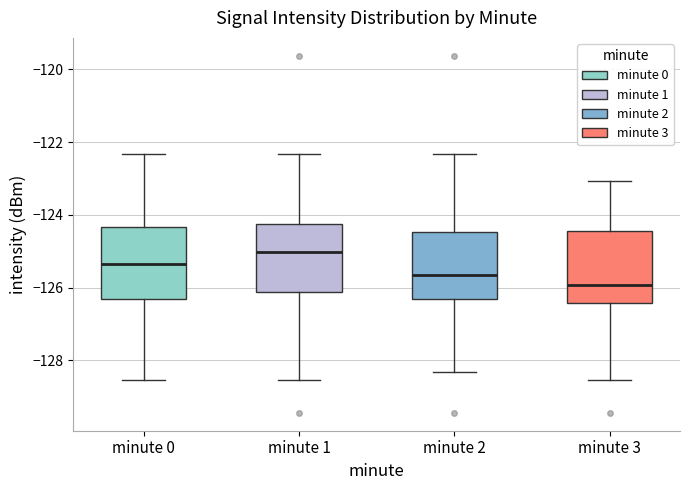

Reading left to right, read every box against the y-axis: the position of its median line, the range the box covers, and the ends of its whiskers. The values are not printed on the chart, so give them approximately, as read against the axis.

minute 0: median -125.4, box -126.4 to -124.4, whiskers -128.6 to -122.4
minute 1: median -125.0, box -126.2 to -124.2, whiskers -128.6 to -122.4
minute 2: median -125.6, box -126.4 to -124.4, whiskers -128.4 to -122.4
minute 3: median -126.0, box -126.4 to -124.4, whiskers -128.6 to -123.0